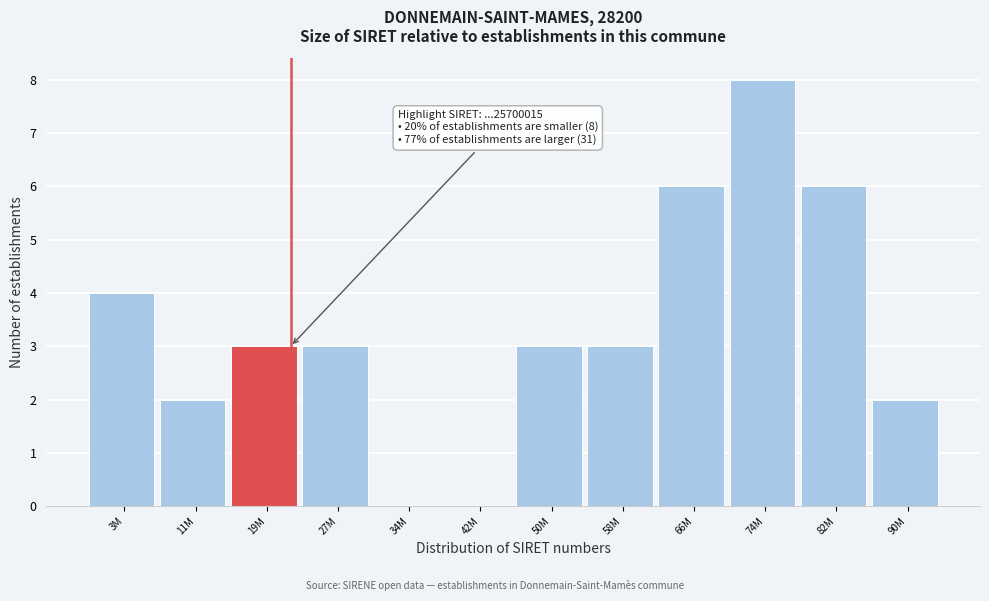

Reading right to left, list all the values displayed in this chart.

90M=2	82M=6	74M=8	66M=6	58M=3	50M=3	42M=0	34M=0	27M=3	19M=3	11M=2	3M=4